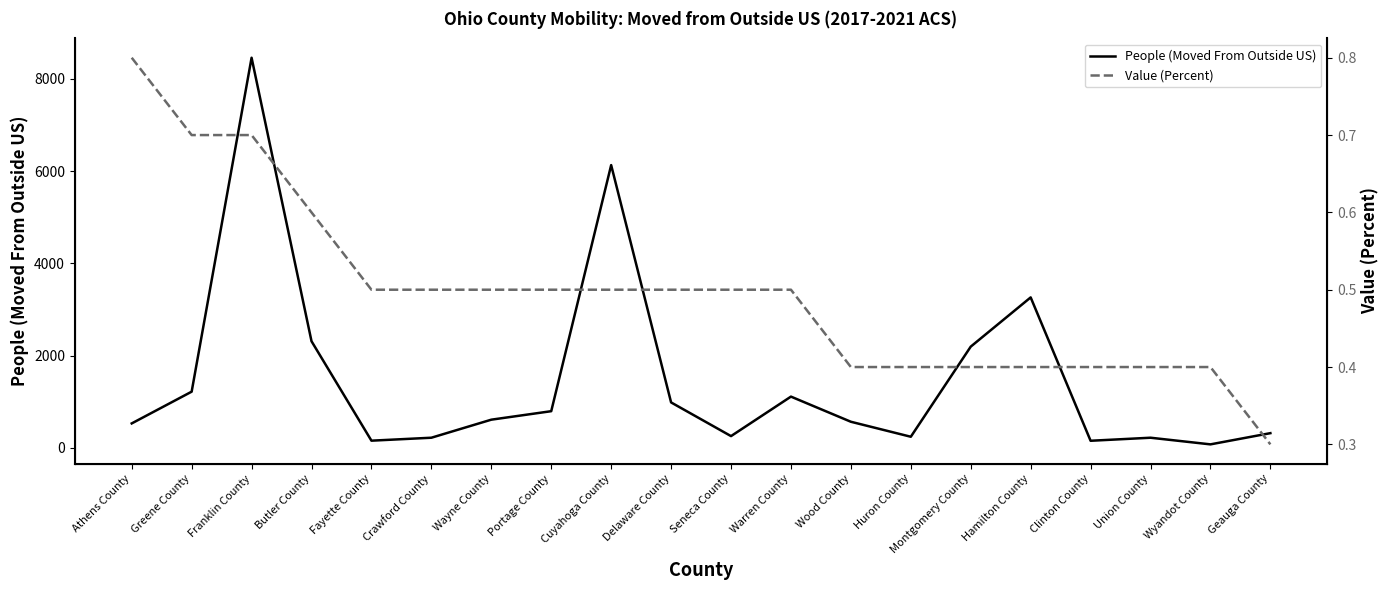

How many values in the People (Moved From Outside US) series are below 612?

10